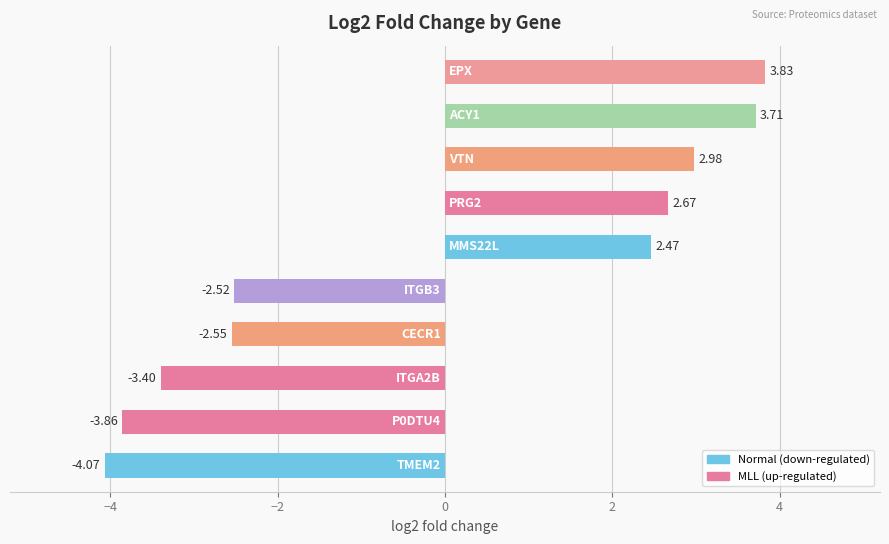

What is the average value?

-0.1